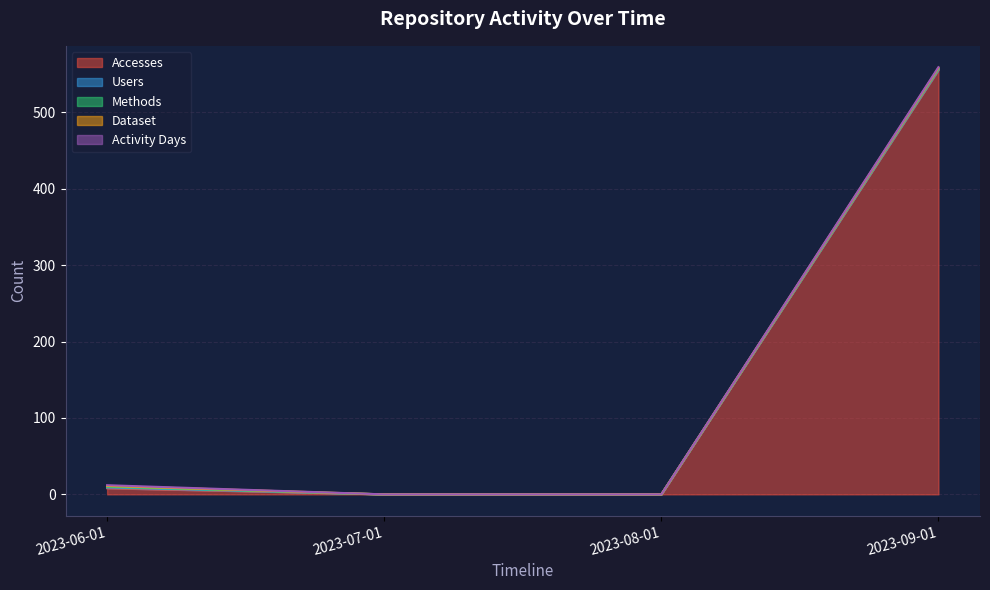

Count the number of categories in the chart.

4